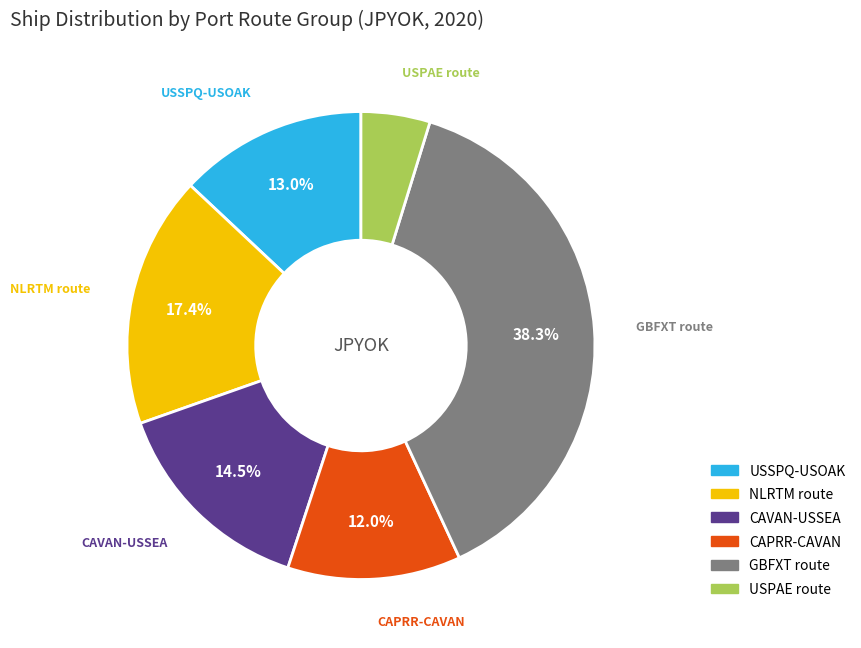

How many slices are in this pie chart?

6